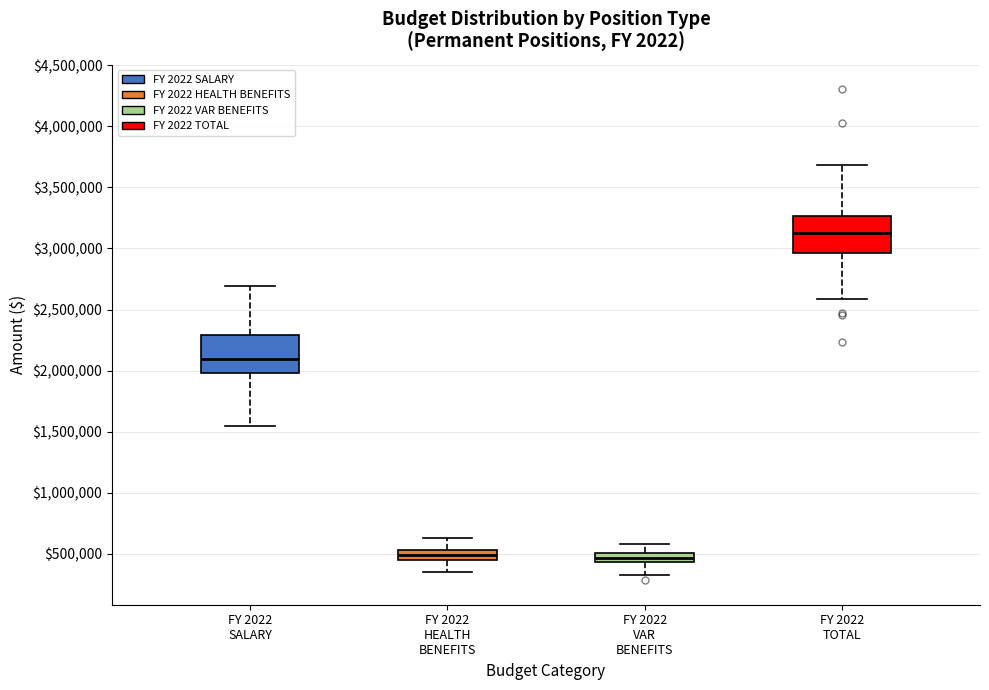

Where does the upper whisker of the box for FY 2022 HEALTH BENEFITS end on the y-axis? The values are not printed on the chart, so give them approximately, as read against the axis.

650000